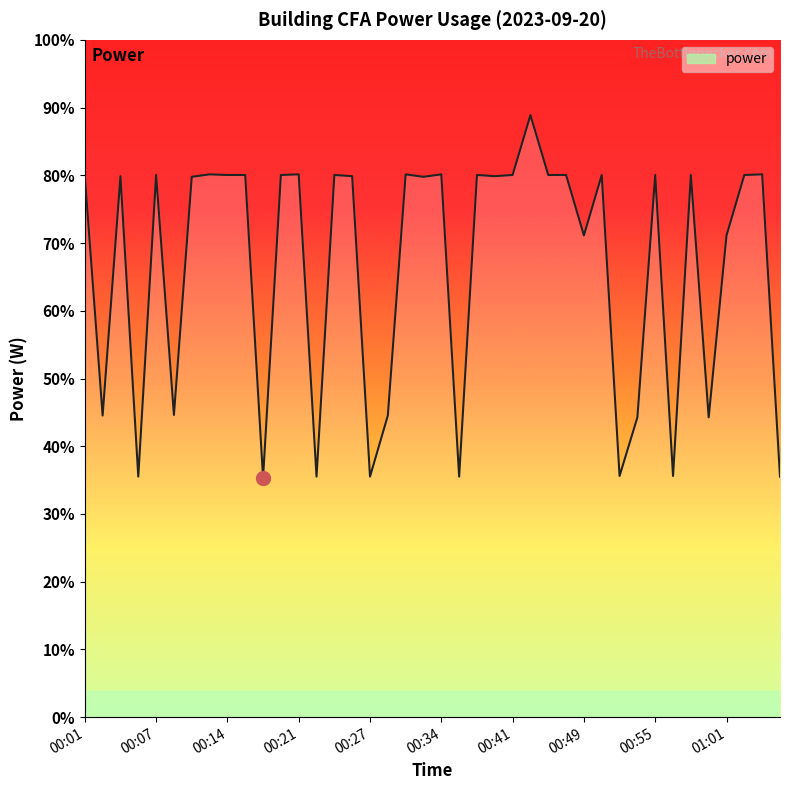

What is the sum of all values?

6910.2